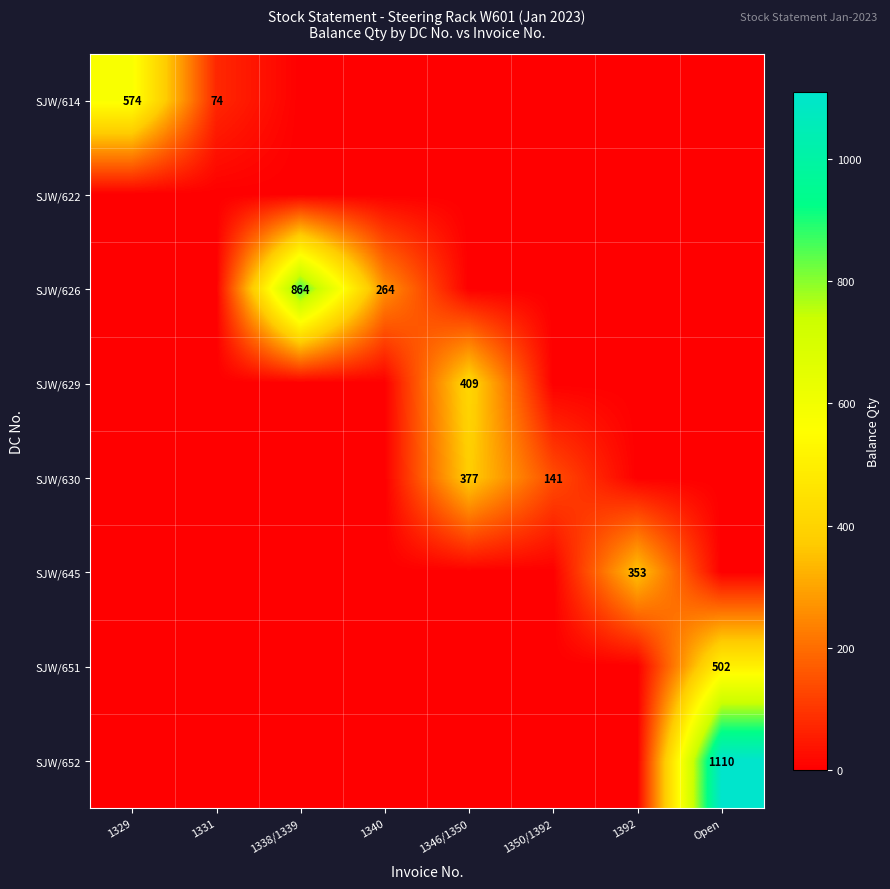

The SJW/629 series shows 667 at 1346/1350. True or false?

False